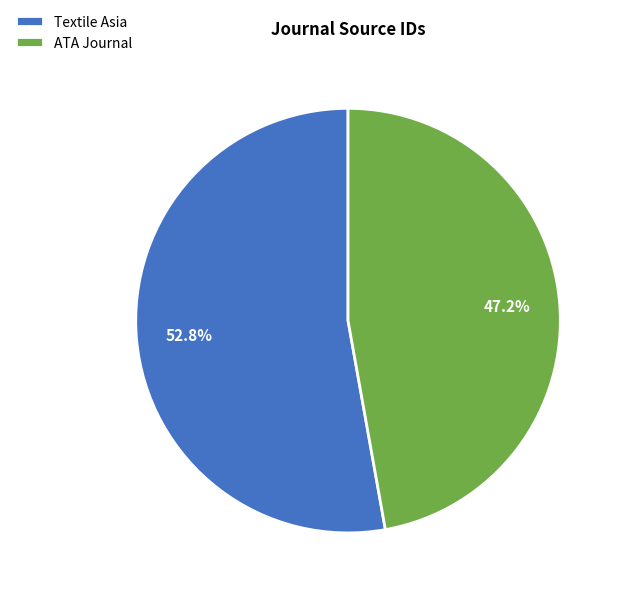

Count the number of slices in the pie.

2